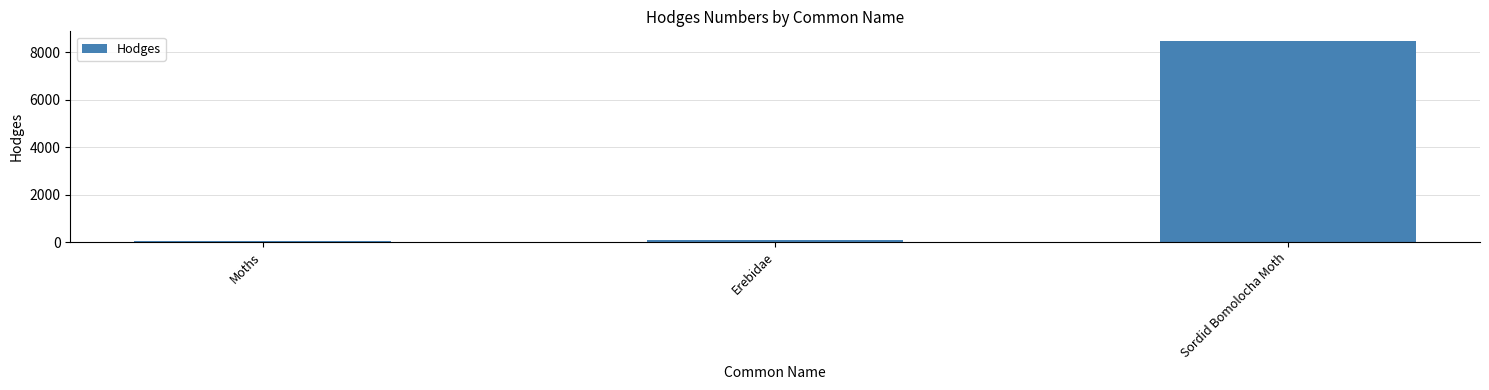

Between Erebidae and Sordid Bomolocha Moth, which is larger?

Sordid Bomolocha Moth